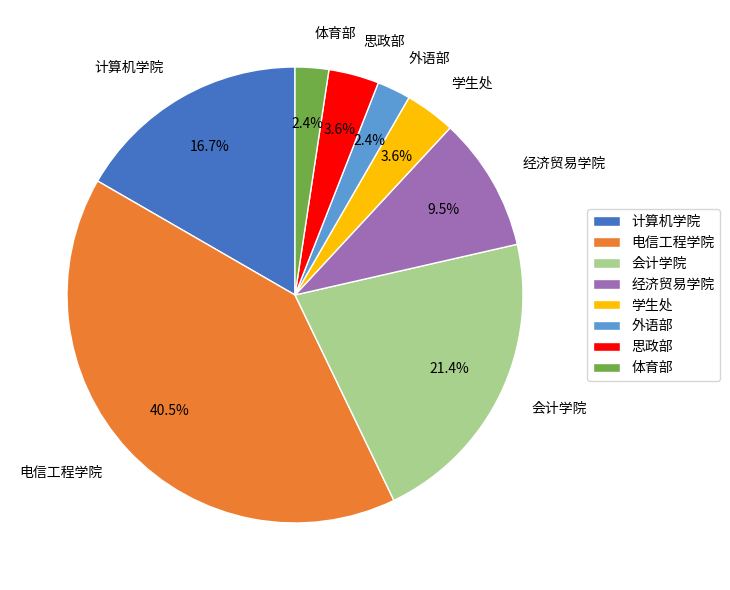

What is the largest slice in the pie chart?

电信工程学院